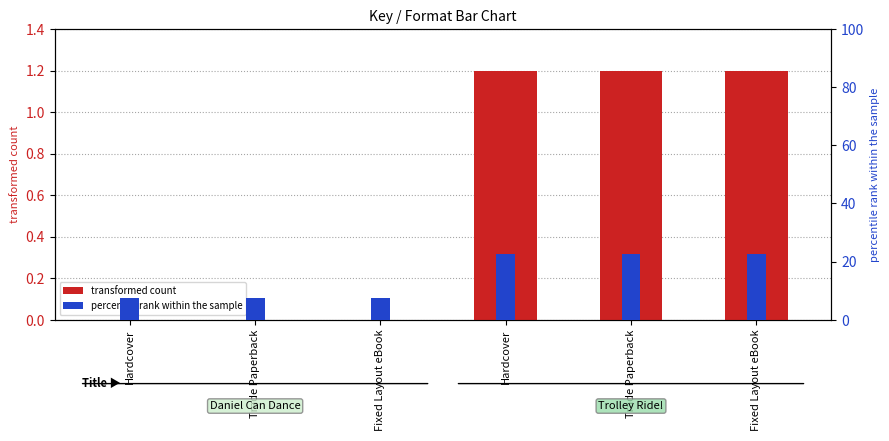

How many bars are there in each group?

2